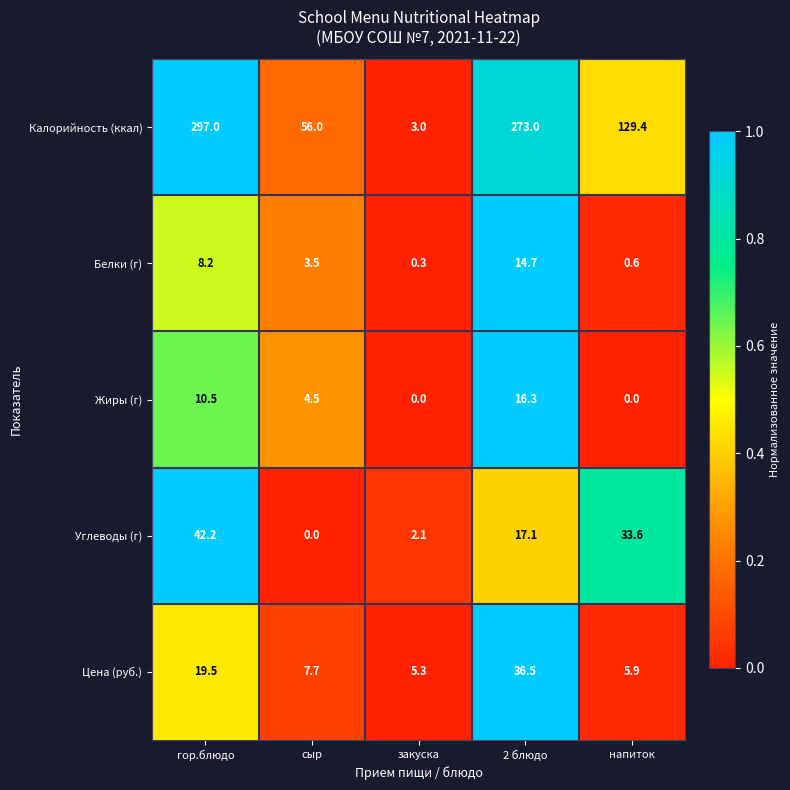

Reading left to right, extract all data points from this chart.

Калорийность (ккал): 297.0	56.0	3.0	273.0	129.4
Белки (г): 8.2	3.5	0.3	14.7	0.6
Жиры (г): 10.5	4.5	0.0	16.3	0.0
Углеводы (г): 42.2	0.0	2.1	17.1	33.6
Цена (руб.): 19.5	7.7	5.3	36.5	5.9